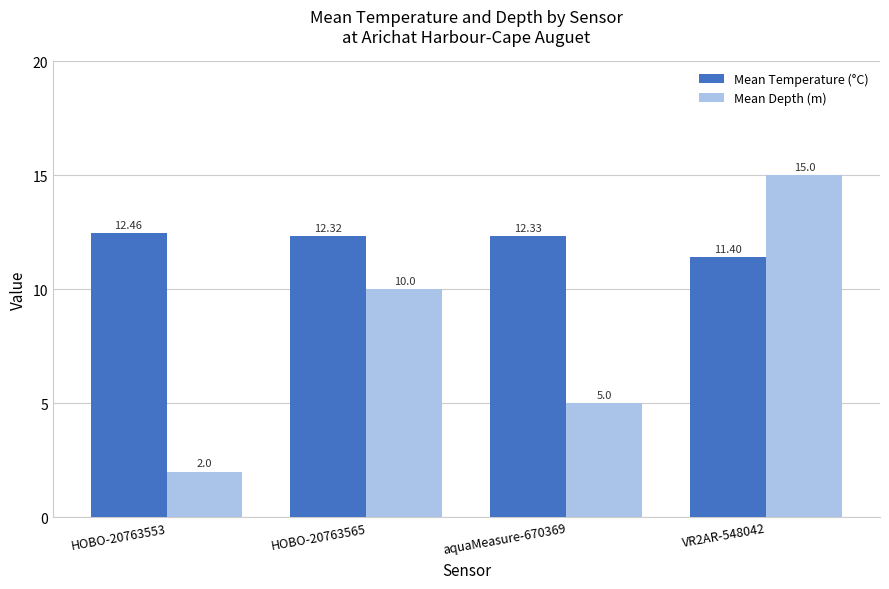

What is the label of the 1st bar from the right?

VR2AR-548042